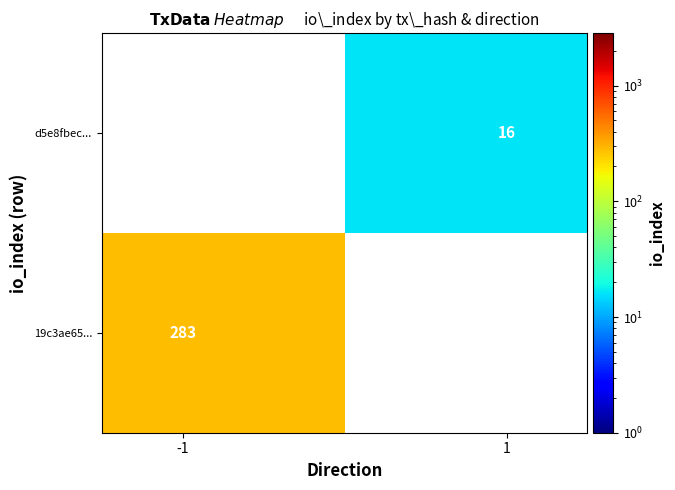

At how many categories does at least one series exceed 148?

1